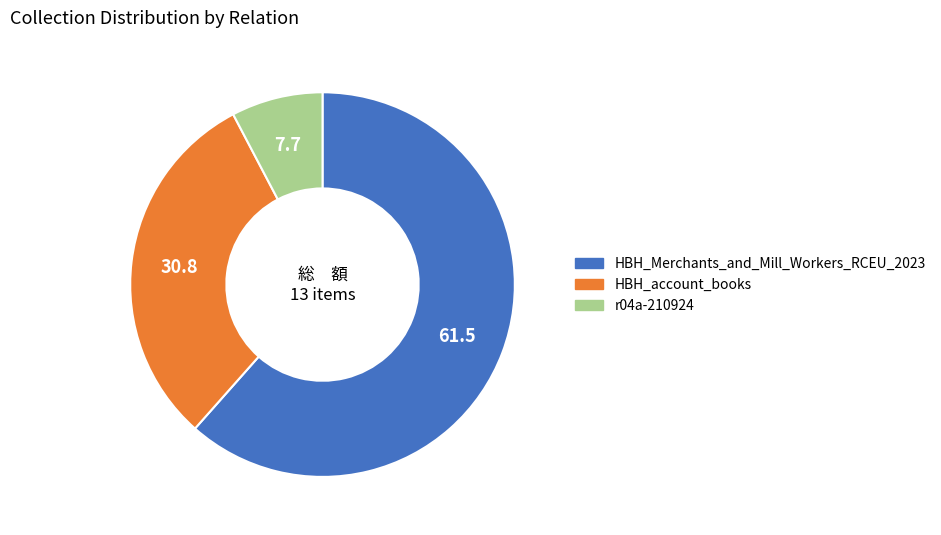

Rank the categories by value from lowest to highest.

r04a-210924, HBH_account_books, HBH_Merchants_and_Mill_Workers_RCEU_2023